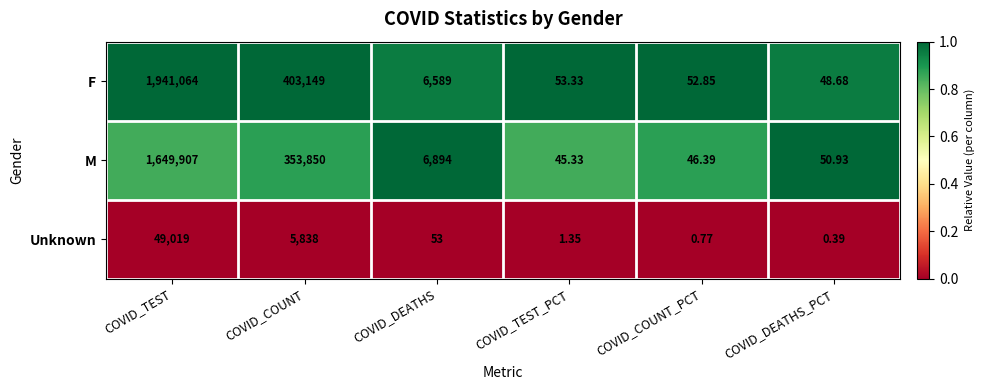

At which label is M closest to 824976?

COVID_COUNT